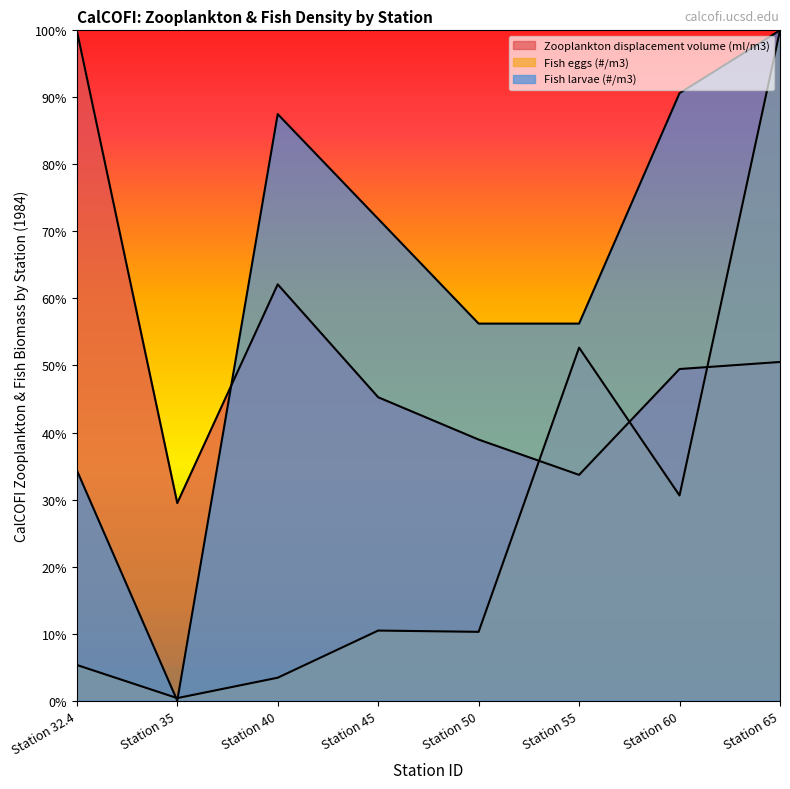

What is the difference between the second highest and minimum values in the Fish larvae (#/m3) series?

0.9